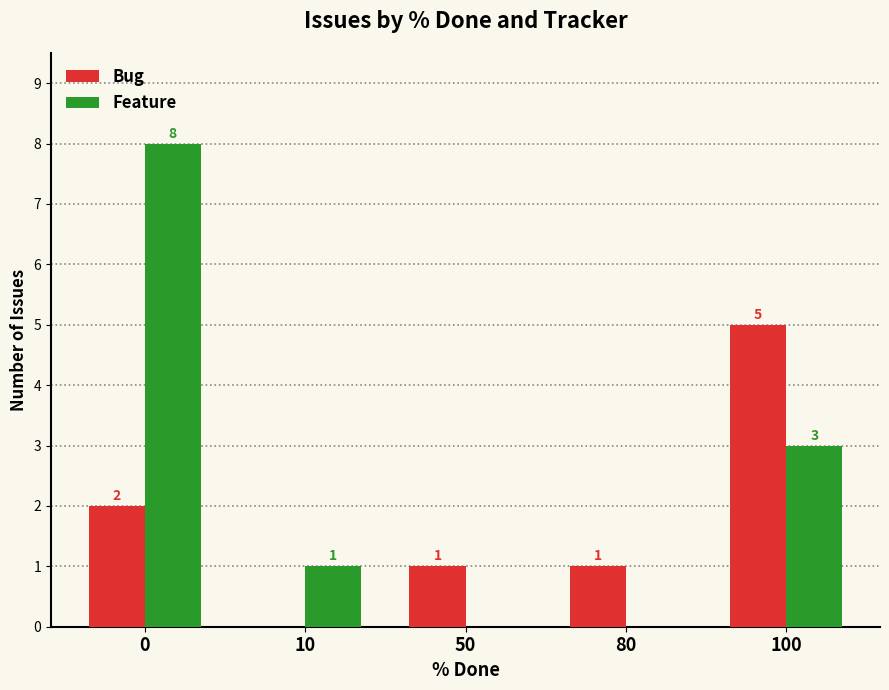

How many Bug values are between 1 and 2?

3